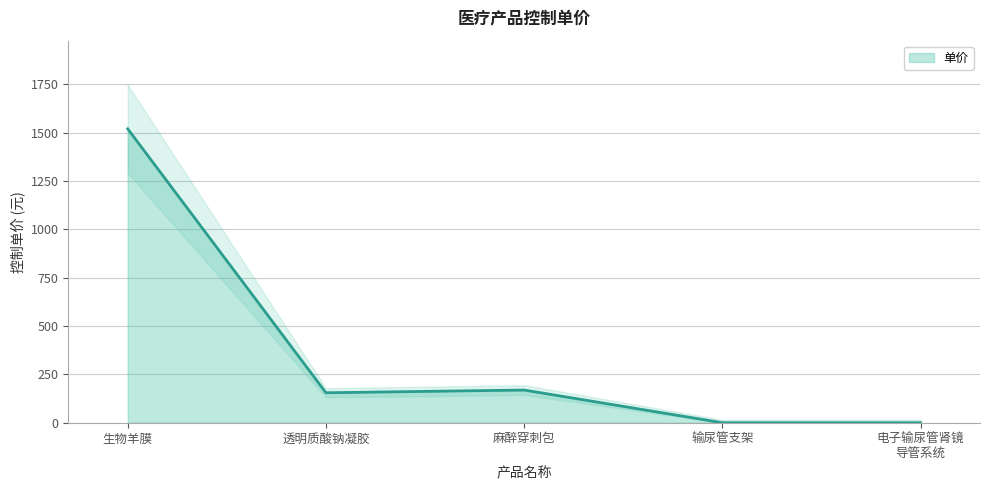

Is it true that 单价 equals 777 at 输尿管支架?

False